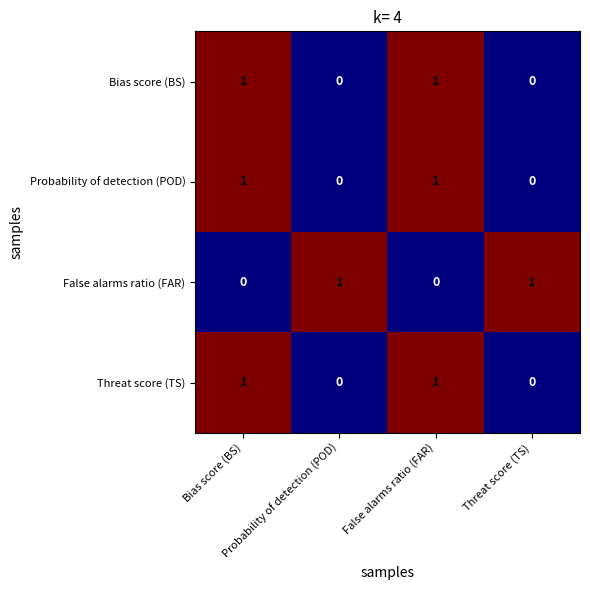

Rank the series by their maximum value, from lowest to highest.

Bias score (BS), Probability of detection (POD), False alarms ratio (FAR), Threat score (TS)